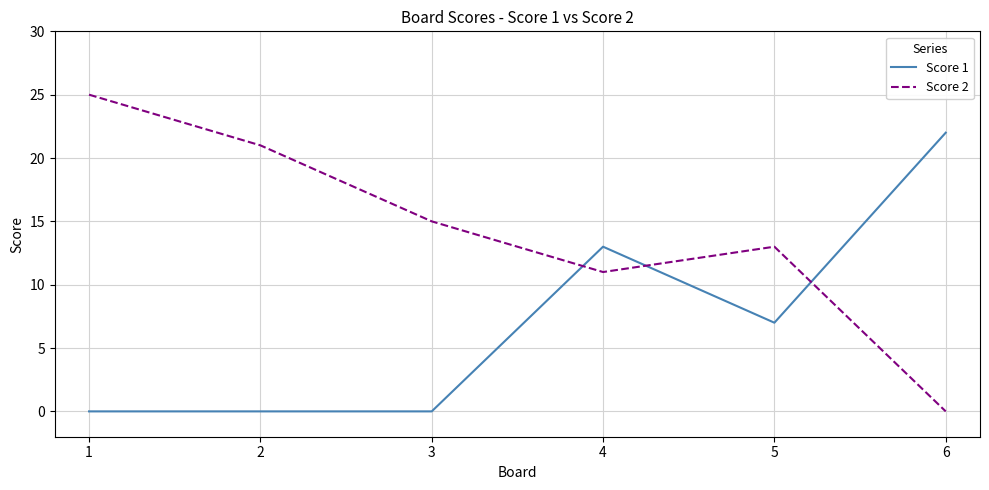

What are all the series names shown in the legend?

Score 1, Score 2